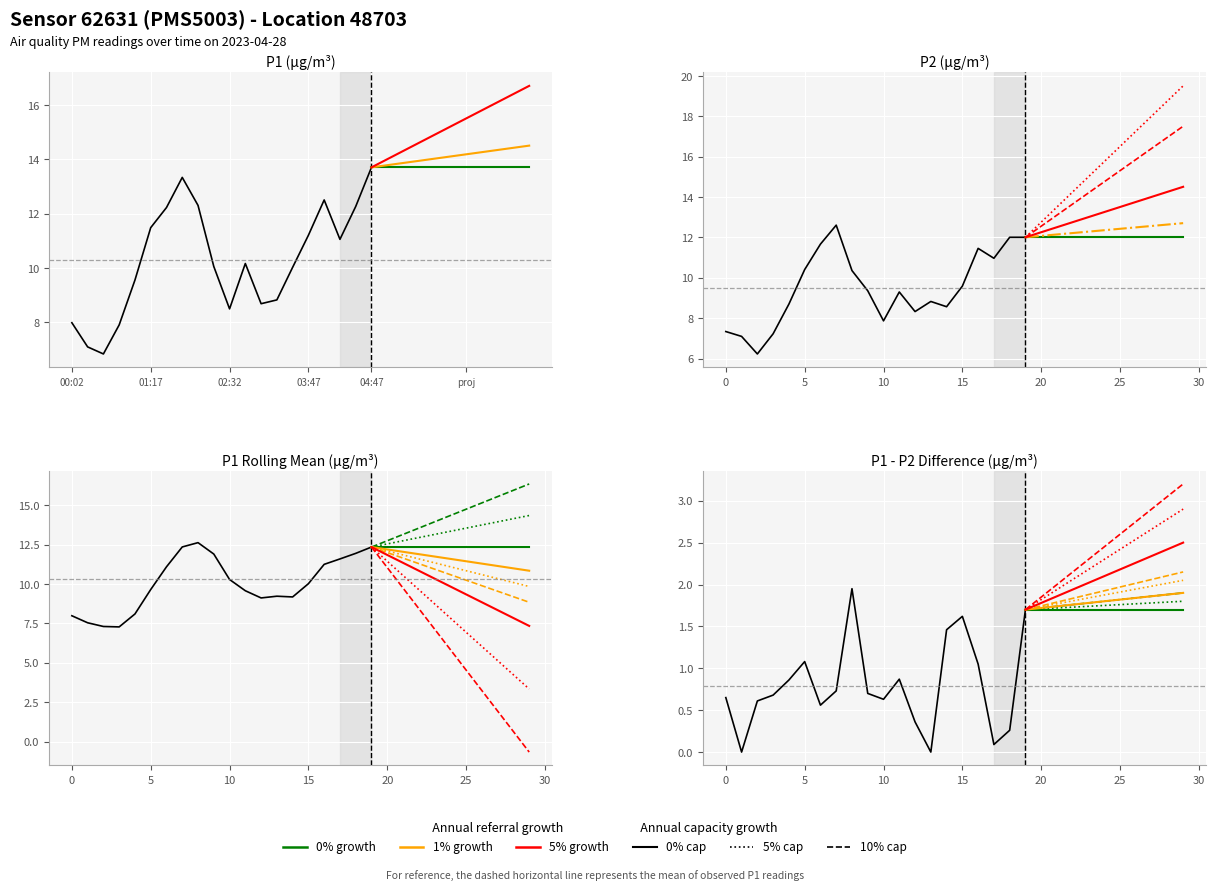

True or false: P2 has more than 0 interior local peaks.

True